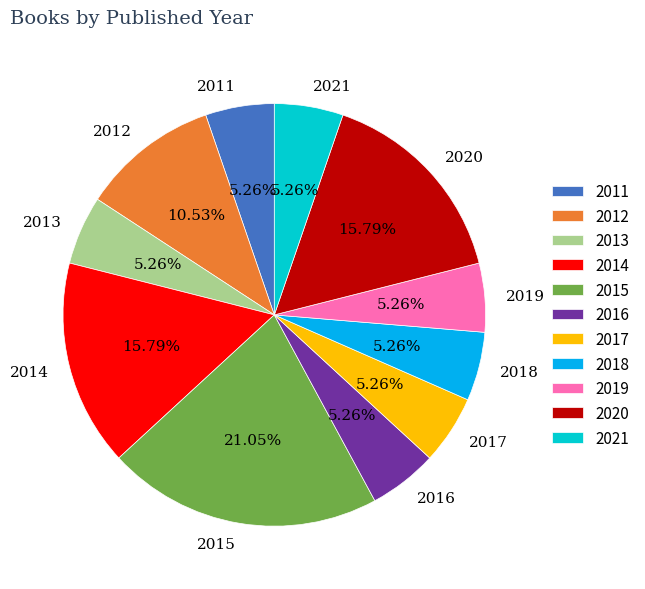

What percentage do 2021 and 2014 together represent?

21.1%